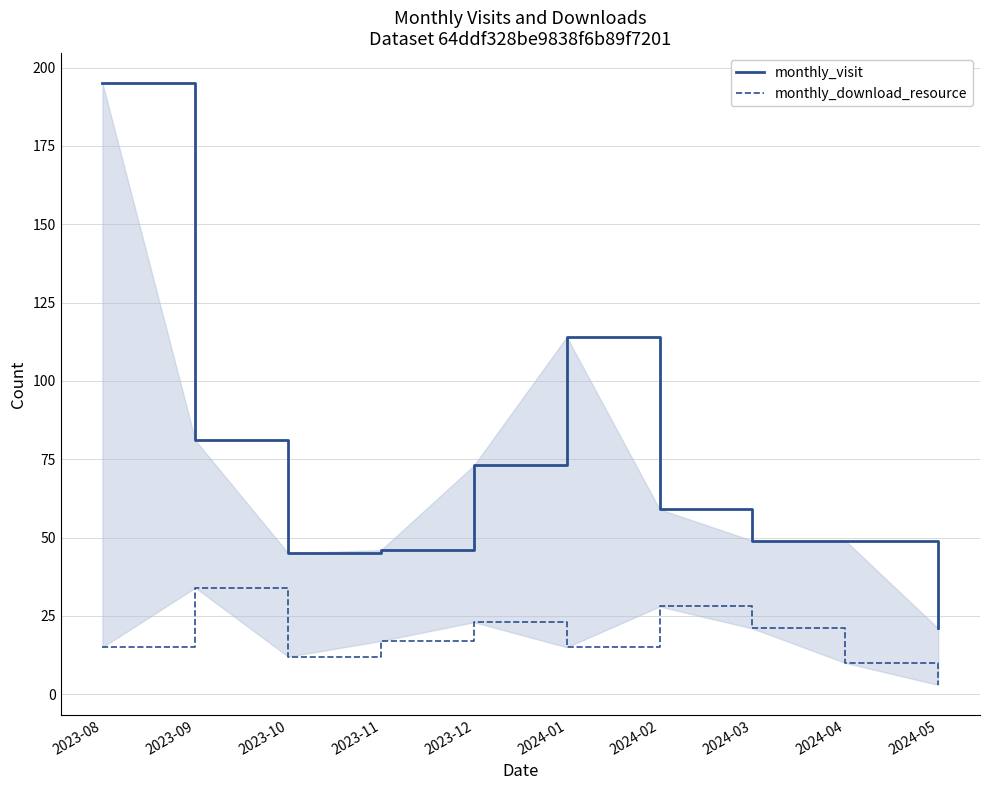

What are all the series names shown in the legend?

monthly_visit, monthly_download_resource